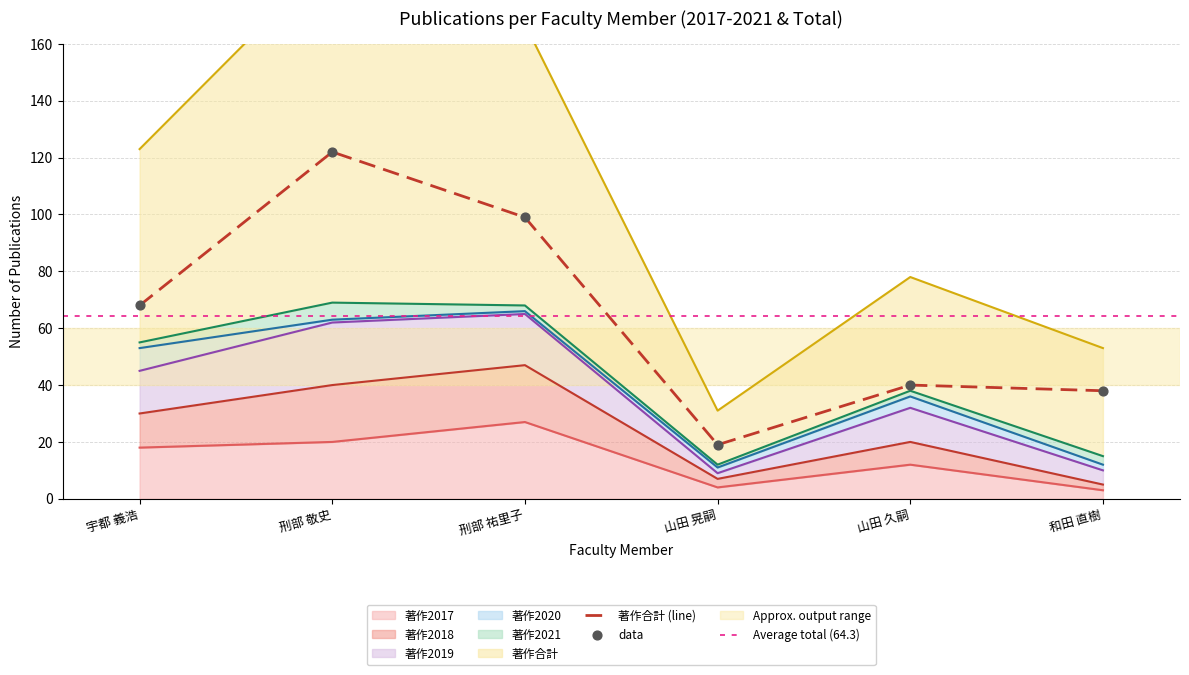

Which series reaches the minimum Y coordinate?

著作2017